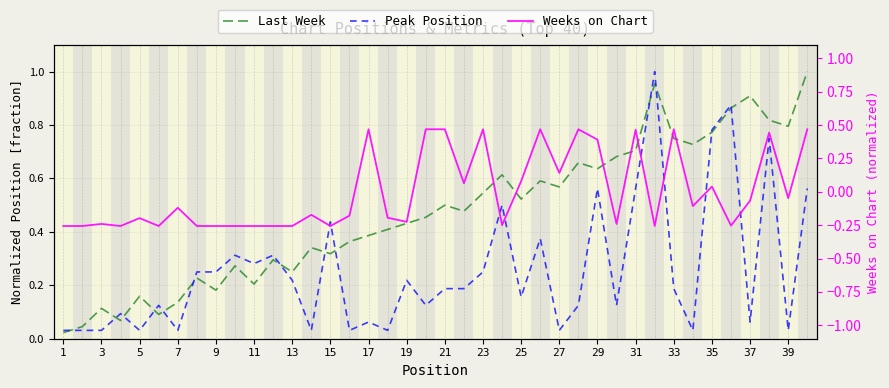

True or false: Peak Position and Weeks on Chart intersect in this chart.

True